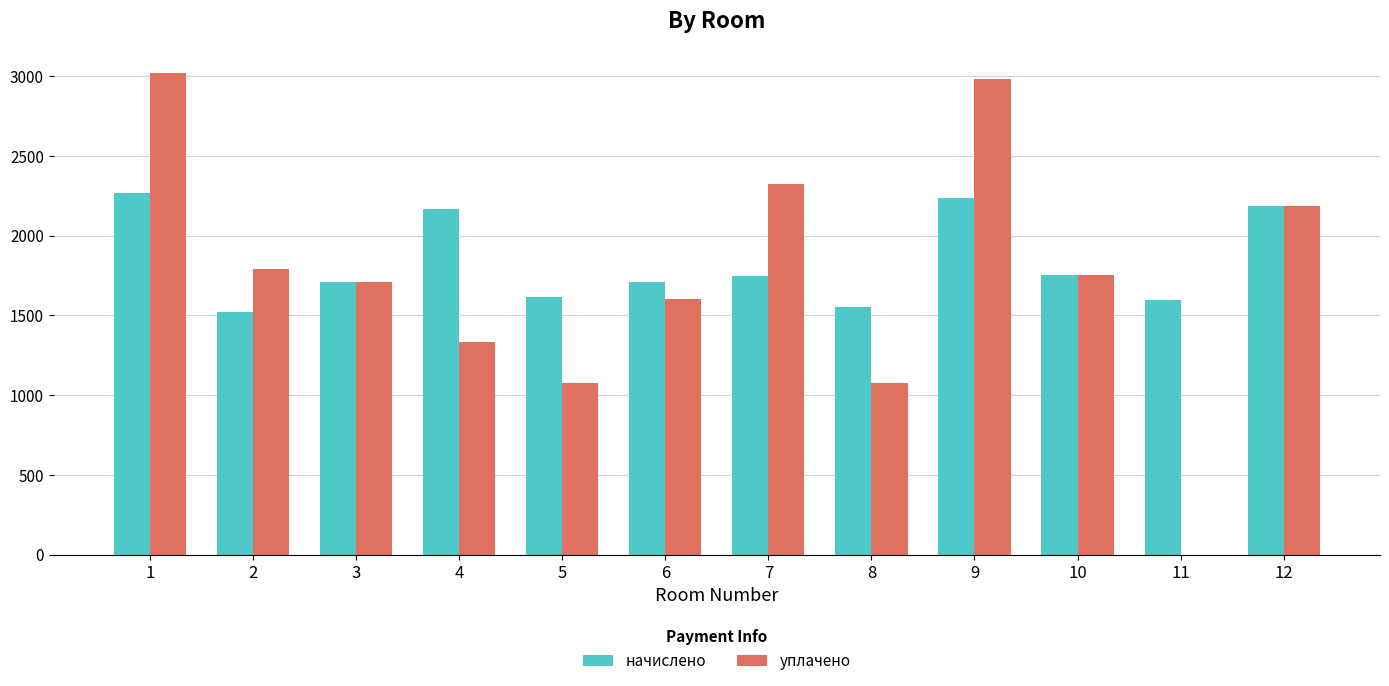

What is the sum of all начислено values?

22058.3